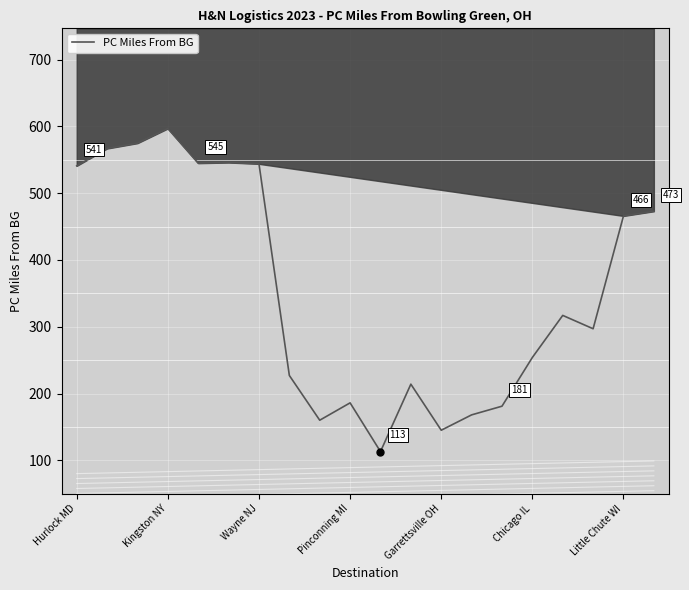

Between 17 and Little Chute WI, which is larger?

Little Chute WI